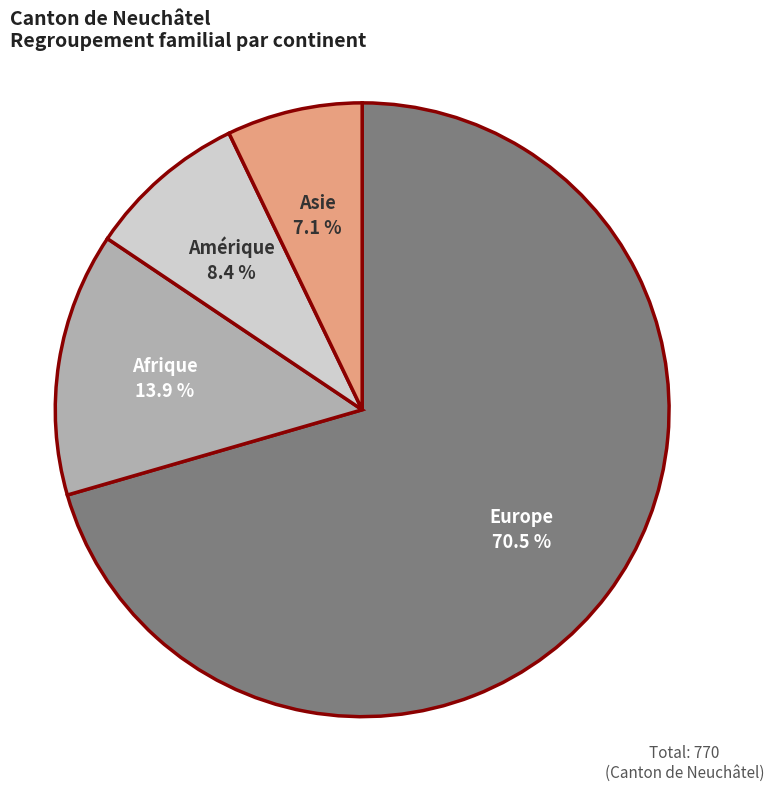

Does any single category account for the majority?

Yes